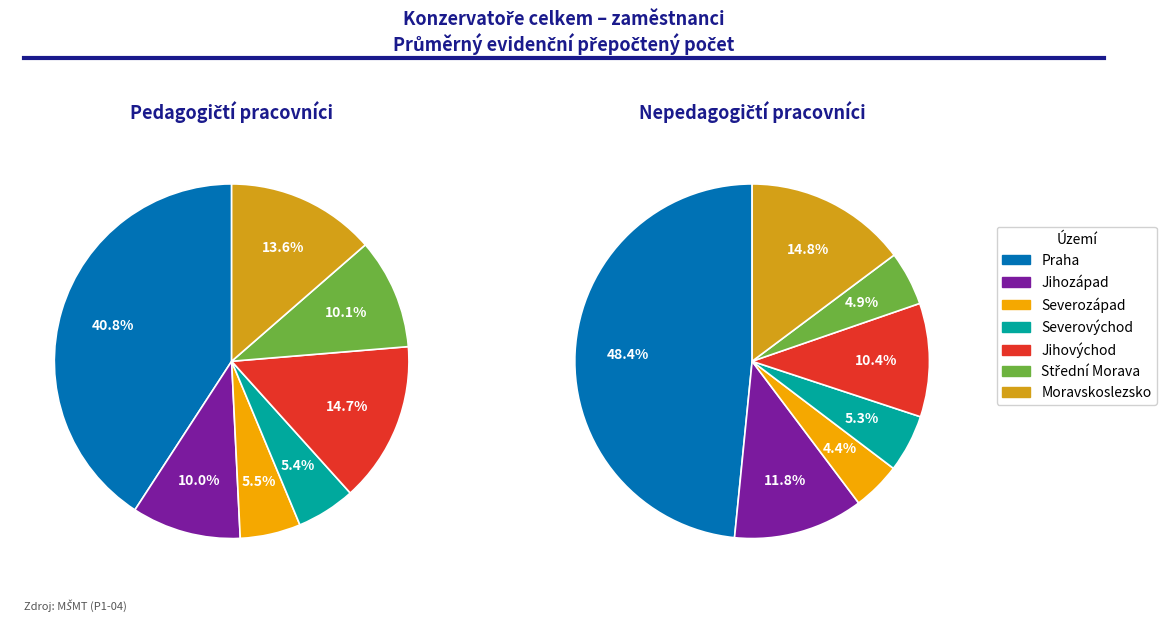

Is the sum of Moravskoslezsko and Severozápad greater than half?

No